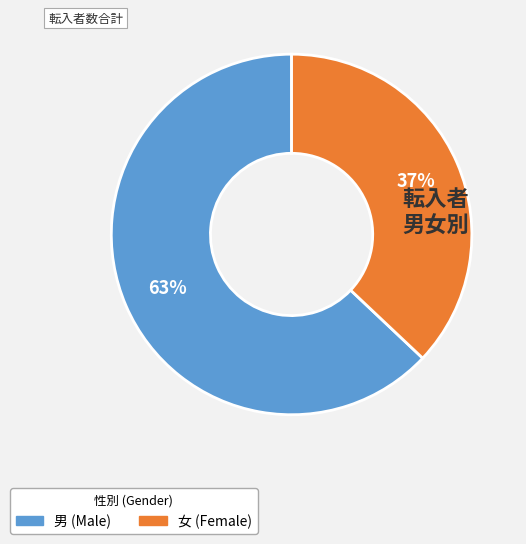

To the nearest percent, what is the difference between the largest and smallest slice percentages?

26%